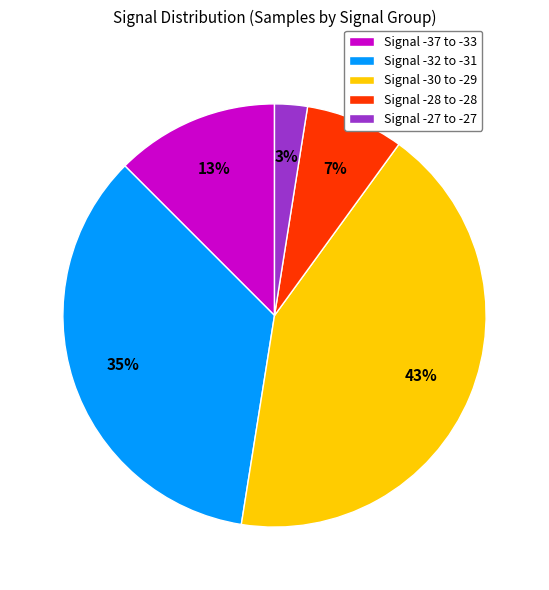

Which has a higher value, Signal -32 to -31 or Signal -27 to -27?

Signal -32 to -31